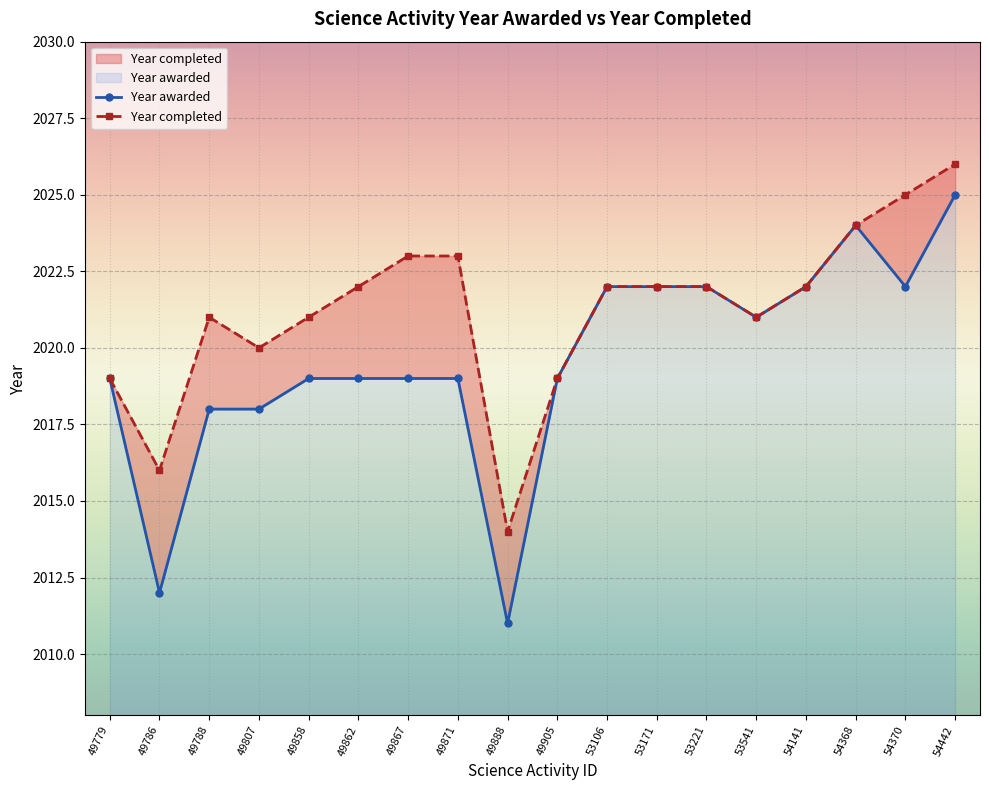

The chart shows a value of 2022 at 54141. True or false?

True